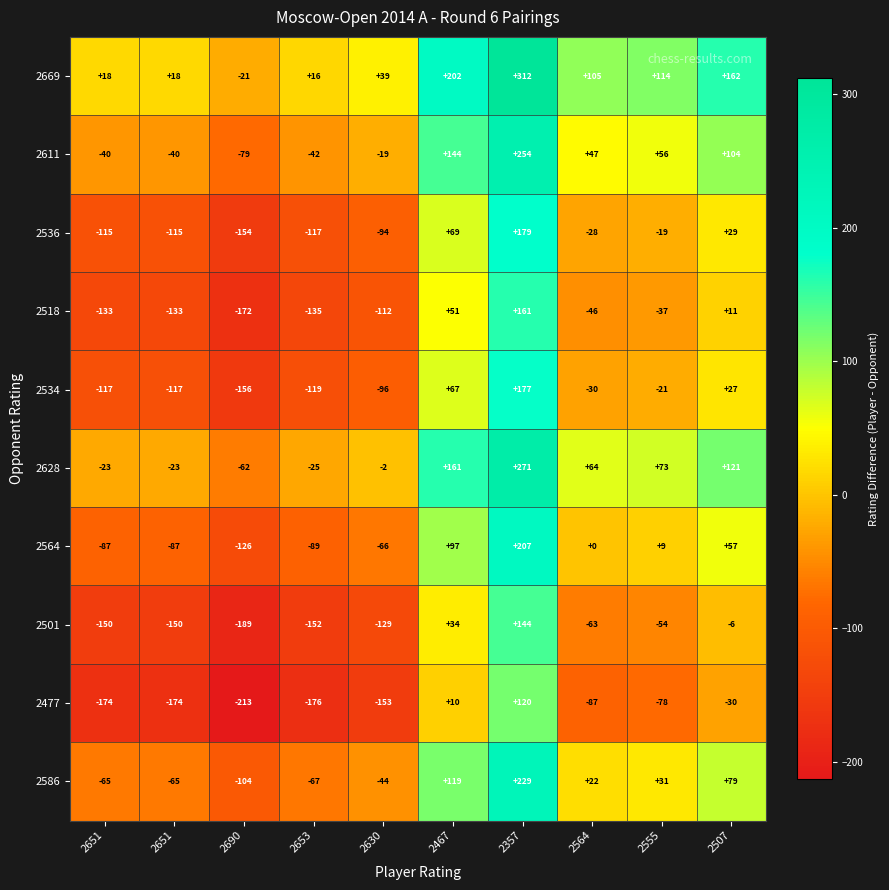

At which category is the sum across all series the highest?

2357